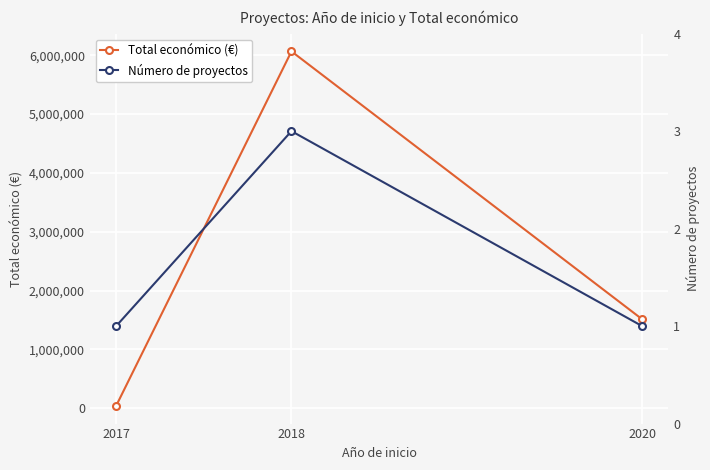

The Número de proyectos series shows 1 at 2017. True or false?

True